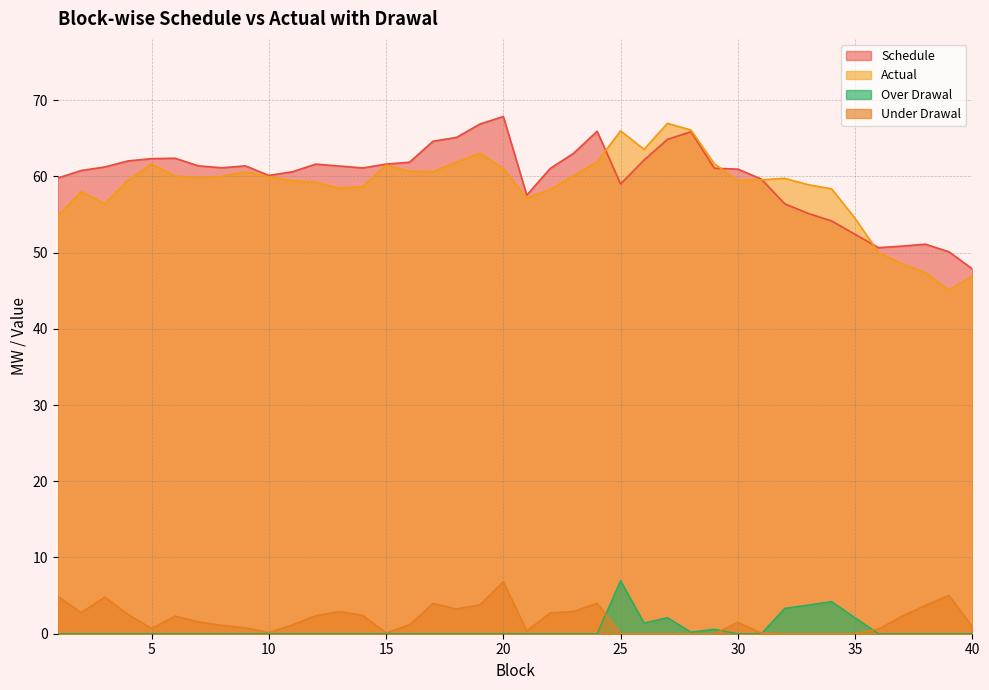

How many distinct data groups are displayed?

4